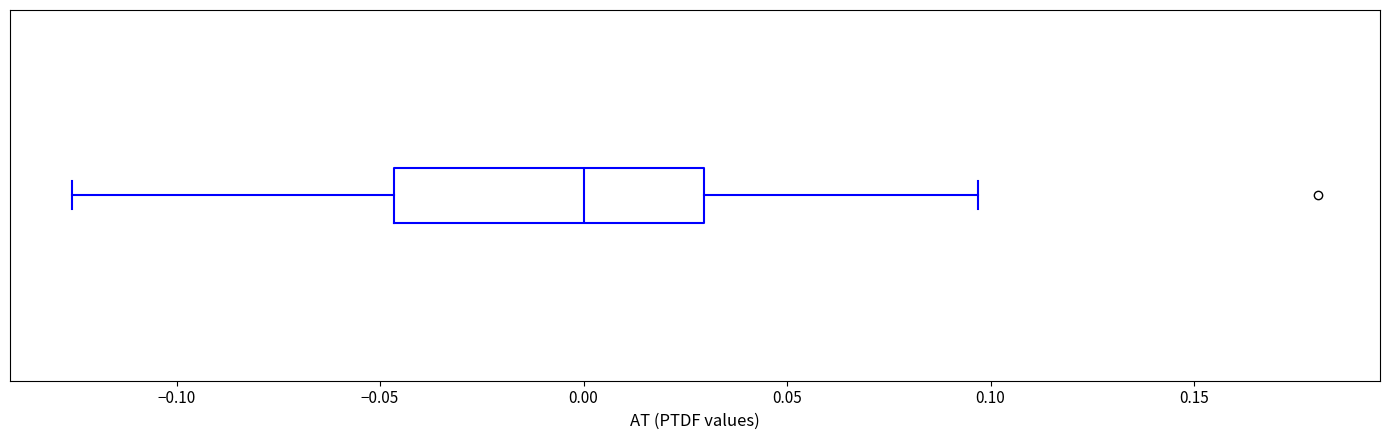

Where is the left edge of the box on the x-axis? The values are not printed on the chart, so give them approximately, as read against the axis.

-0.045